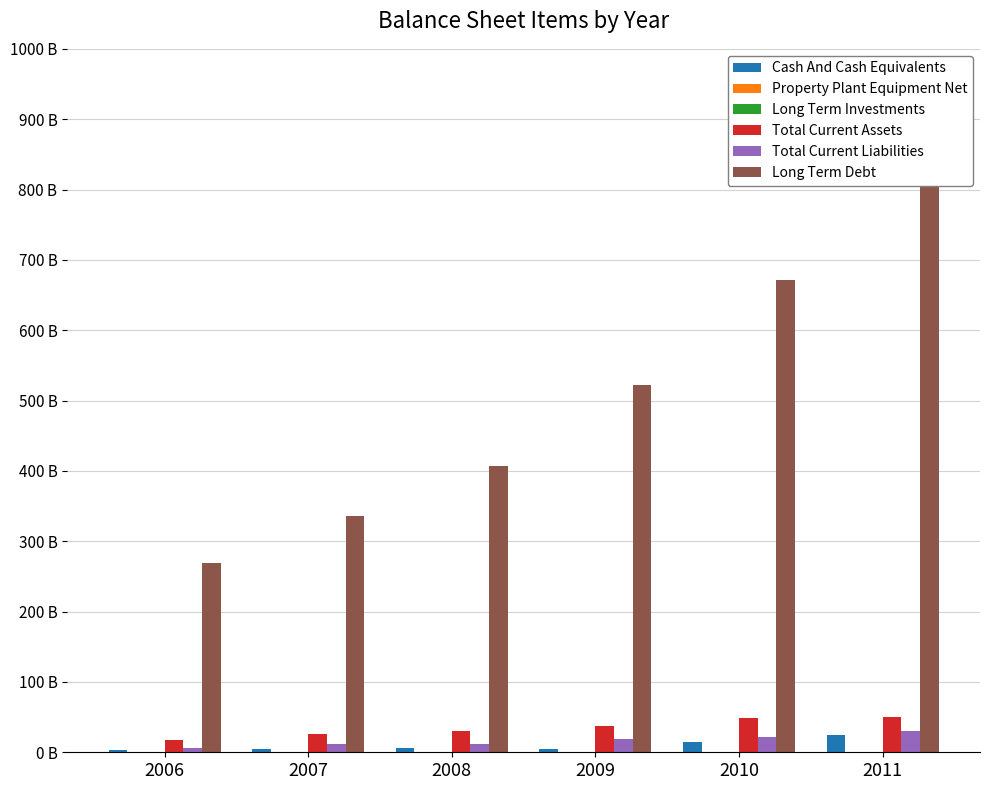

List the series in order of their peak value, highest first.

Long Term Debt, Total Current Assets, Total Current Liabilities, Cash And Cash Equivalents, Property Plant Equipment Net, Long Term Investments